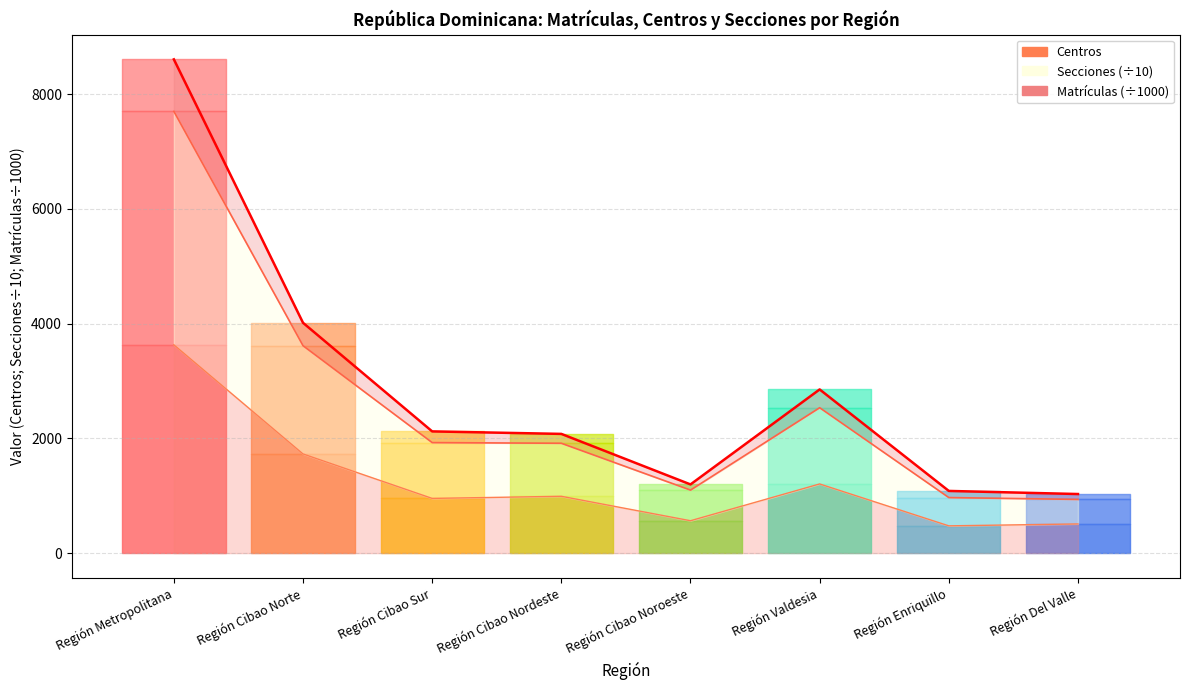

What is the value of the Secciones (÷10) + Centros point at the 2nd from the left?

3614.0